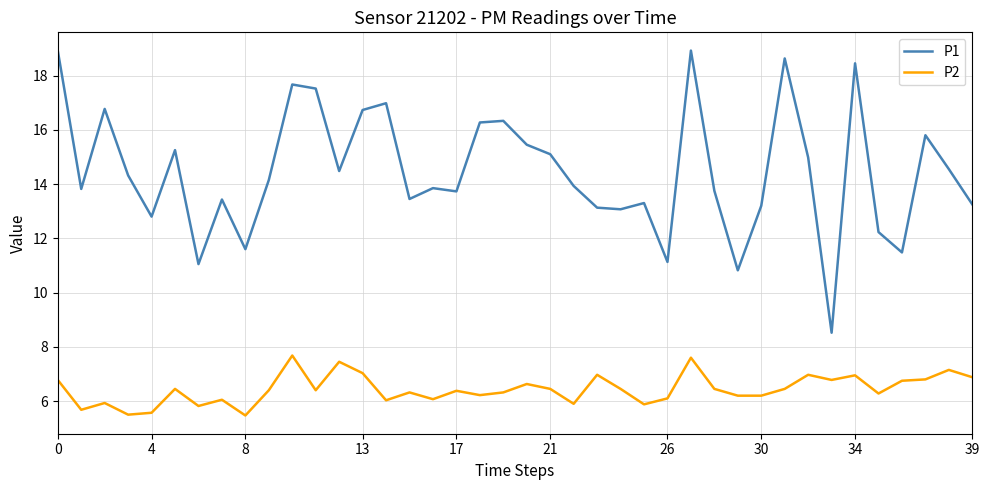

What is the minimum value shown in the chart?

5.5